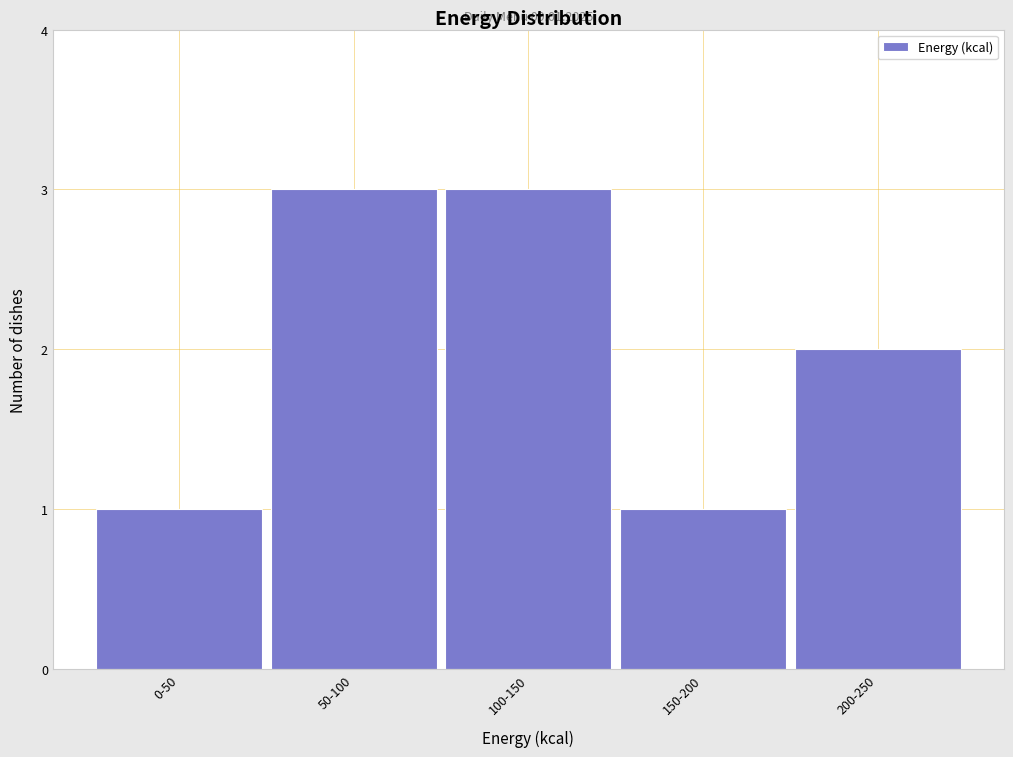

Reading left to right, list all the values displayed in this chart.

0-50=1	50-100=3	100-150=3	150-200=1	200-250=2